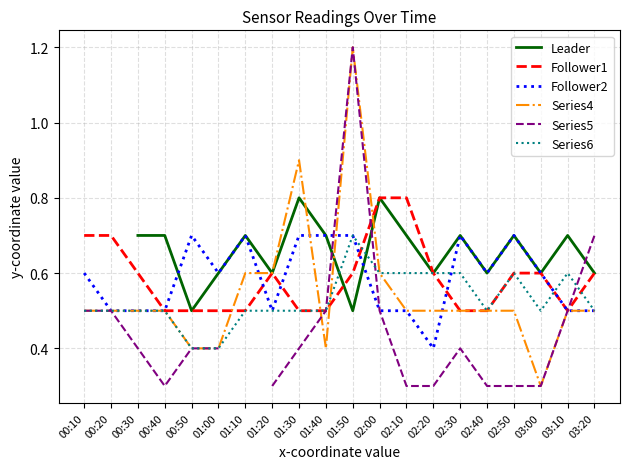

What is the label of the 7th point from the left?

01:10